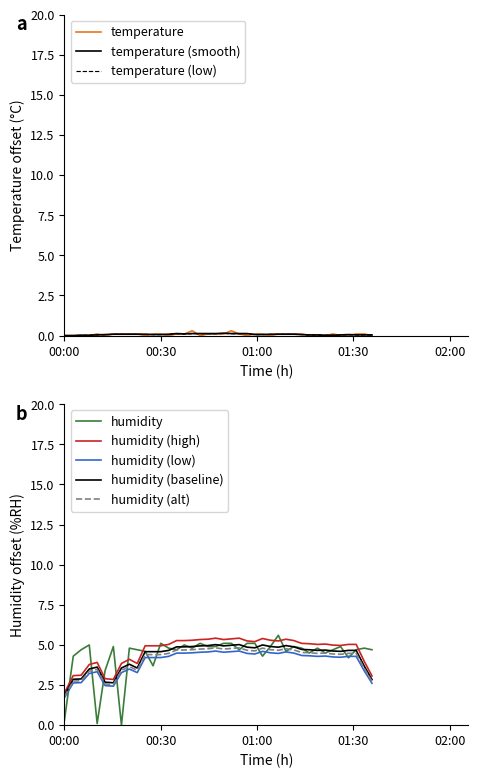

What is the lowest value of the humidity (alt) series?

1.8